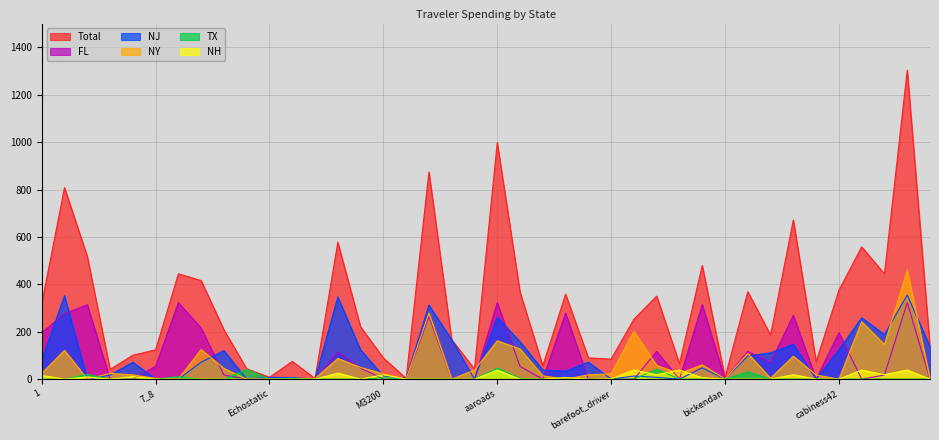

What is the sum of all Total values?

12311.2